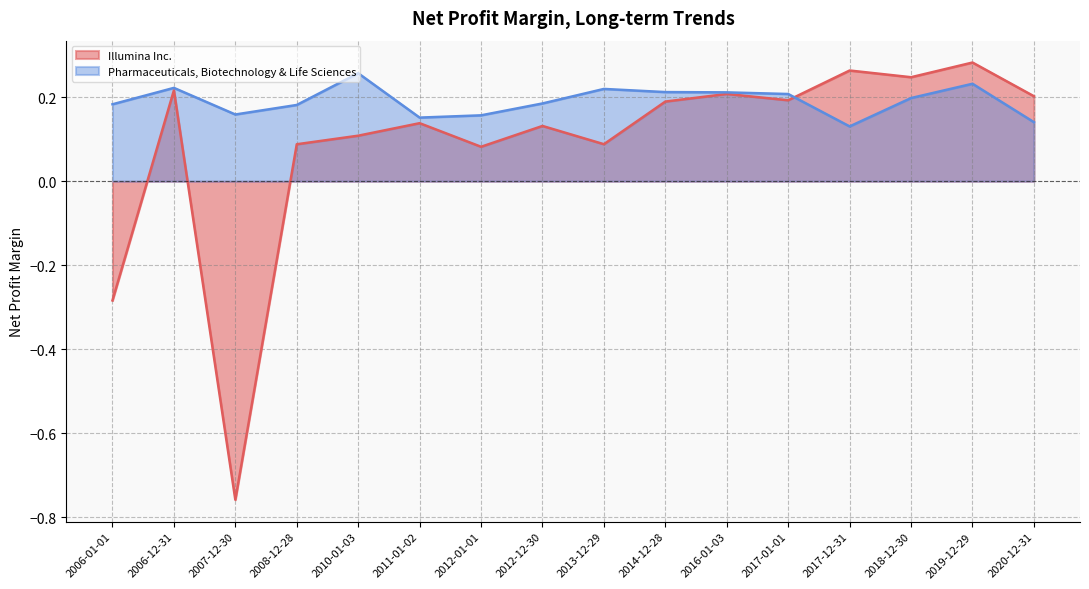

How many times do Illumina Inc. and Pharmaceuticals, Biotechnology & Life Sciences cross each other?

1